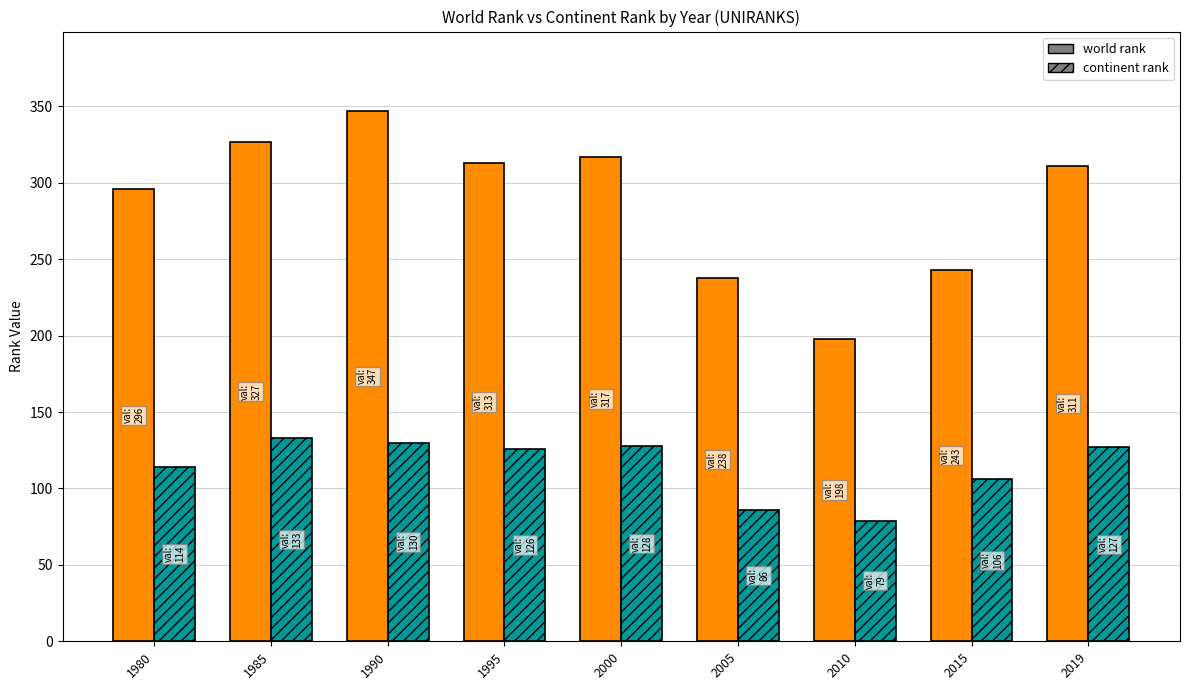

What is the sum of all continent rank values?

1029